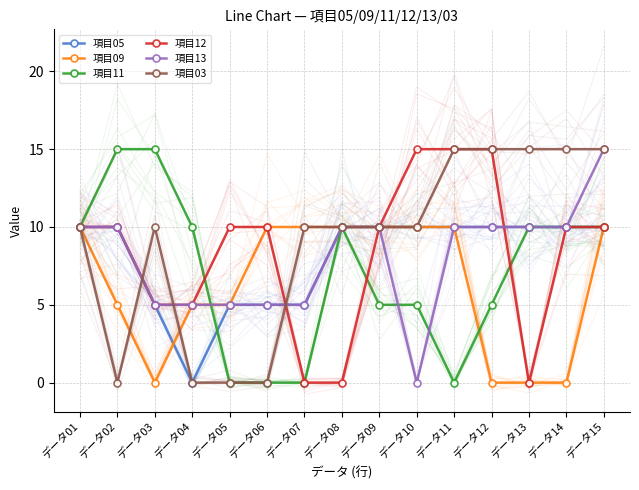

Where does the 項目12 series first go above 10?

データ10